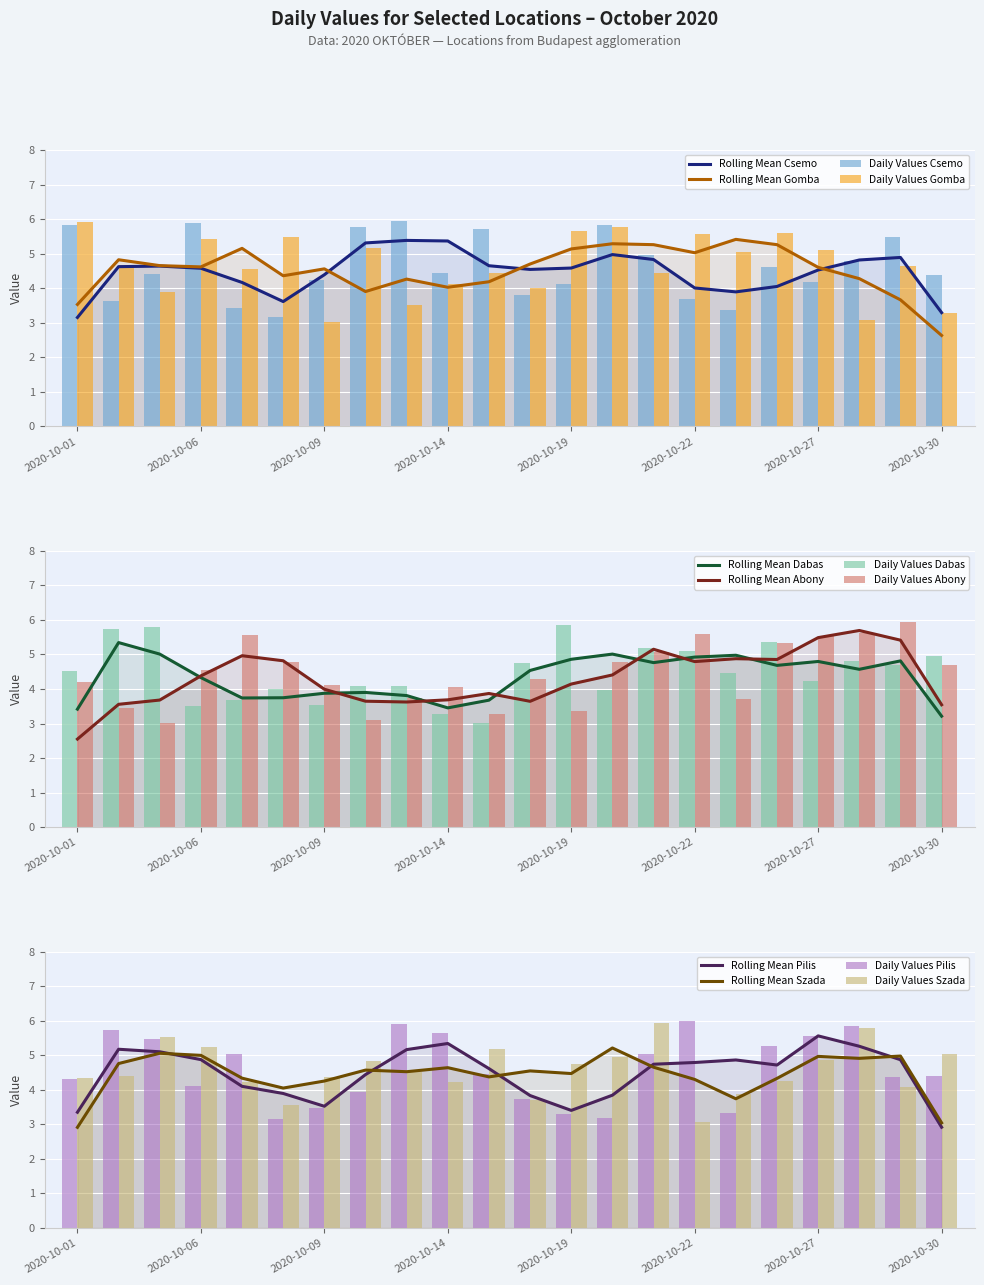

At which label does Dabas first exceed 4?

2020-10-01